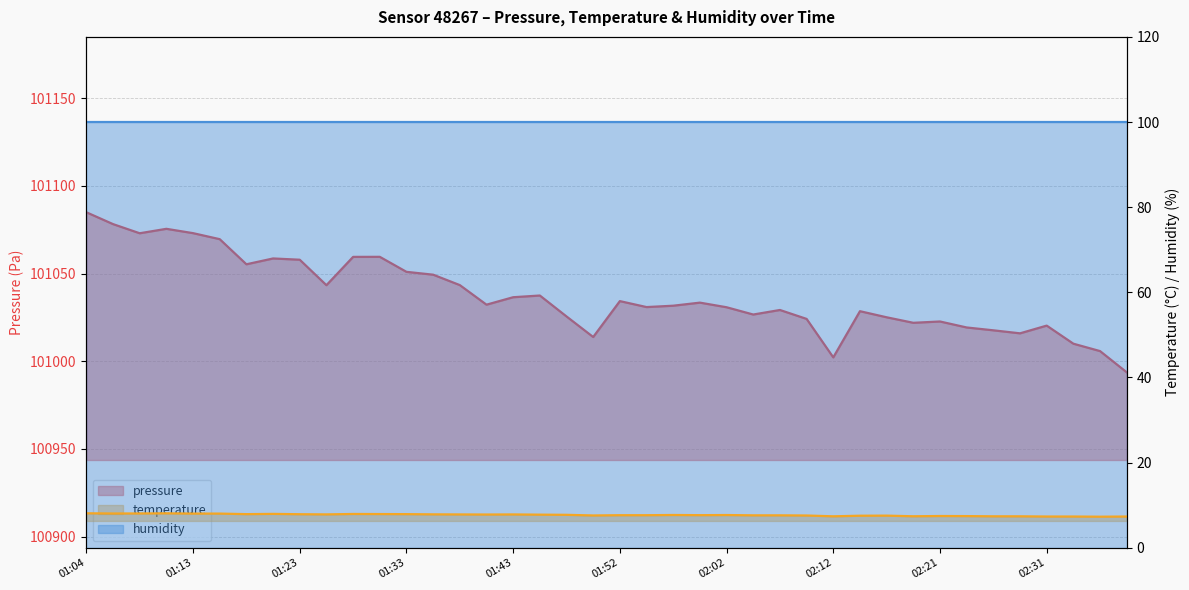

The value of pressure at 01:38 is 101043.4. True or false?

True